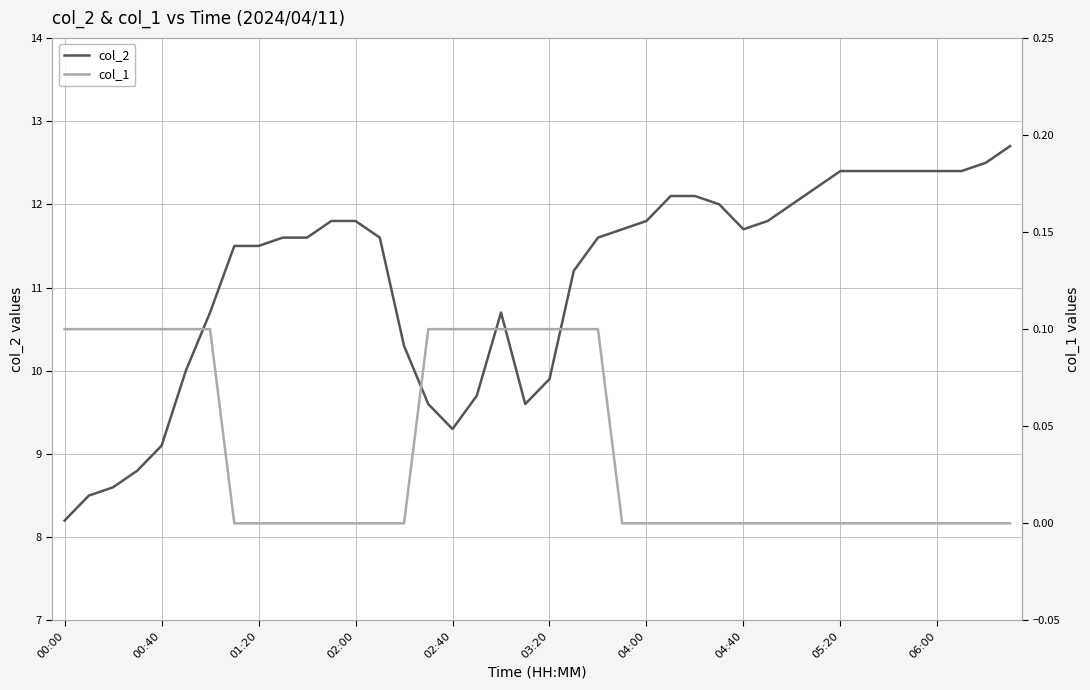

Which series has the widest spread of values?

col_2